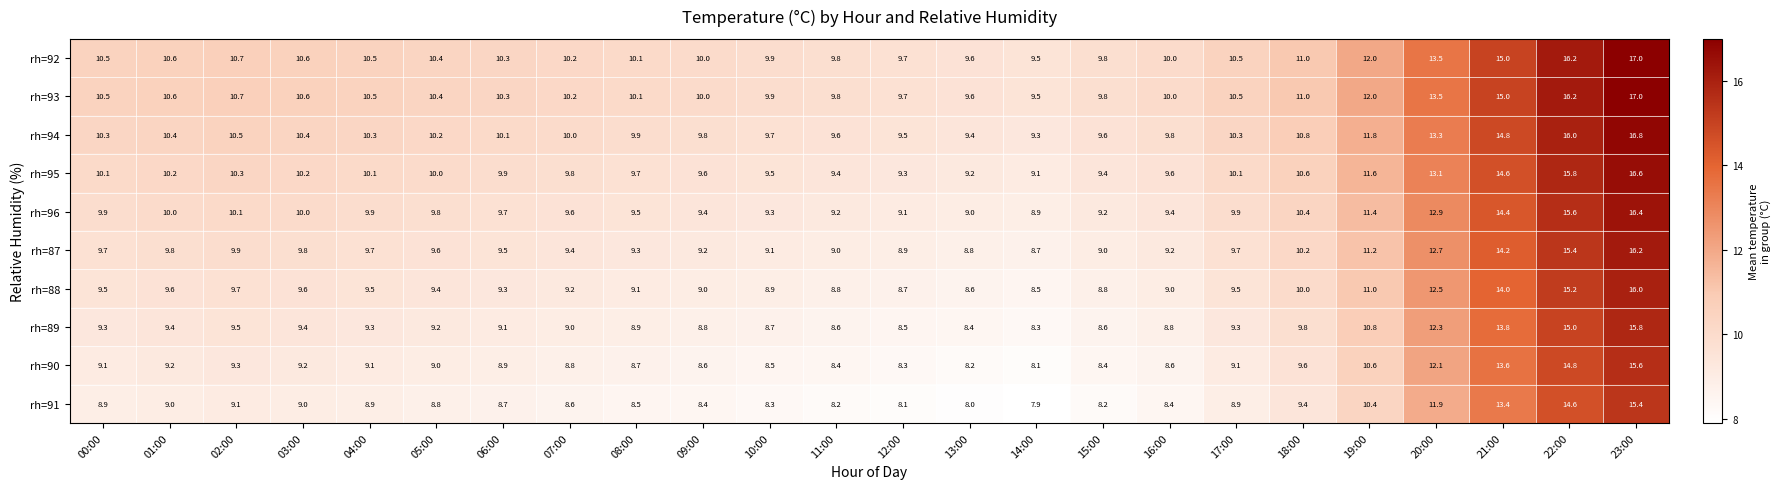

How many data points does each series have?

24